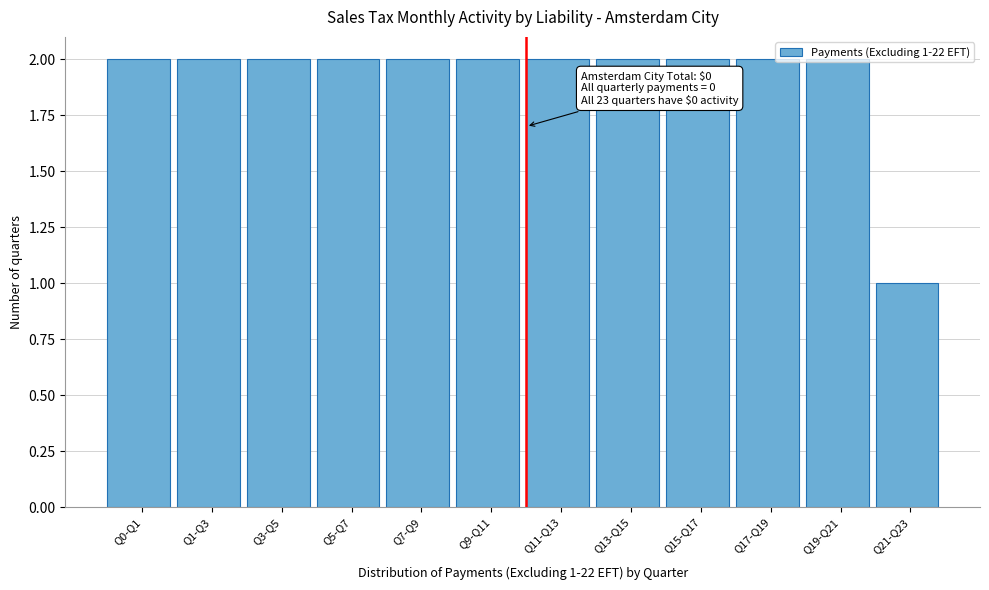

What position from the left is Q11-Q13?

7